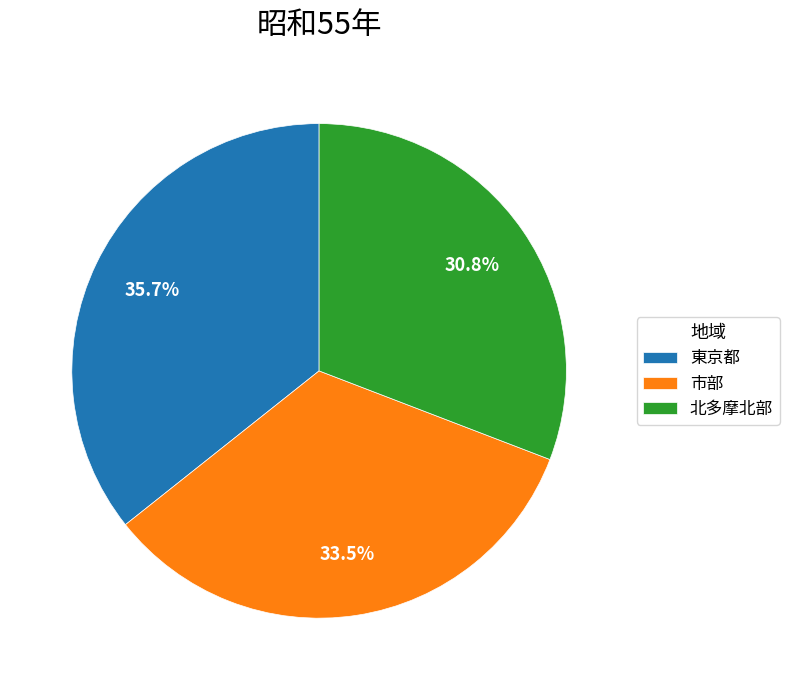

Does 市部 represent more than half of the total?

No